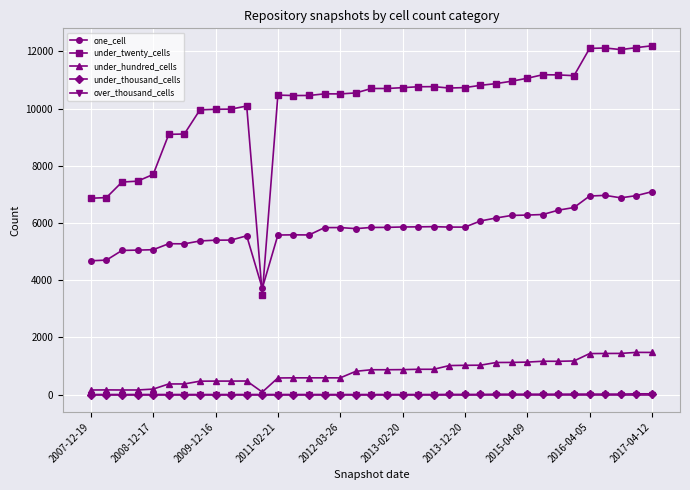

At how many categories does at least one series exceed 2200?

37